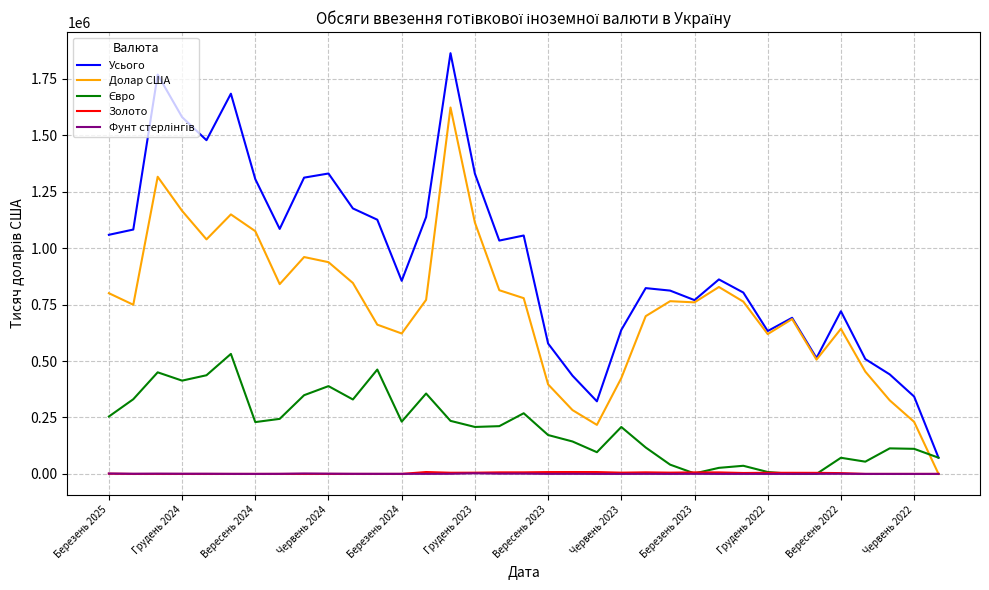

What is the difference between the second highest and second lowest values in the Усього series?

1447452.2